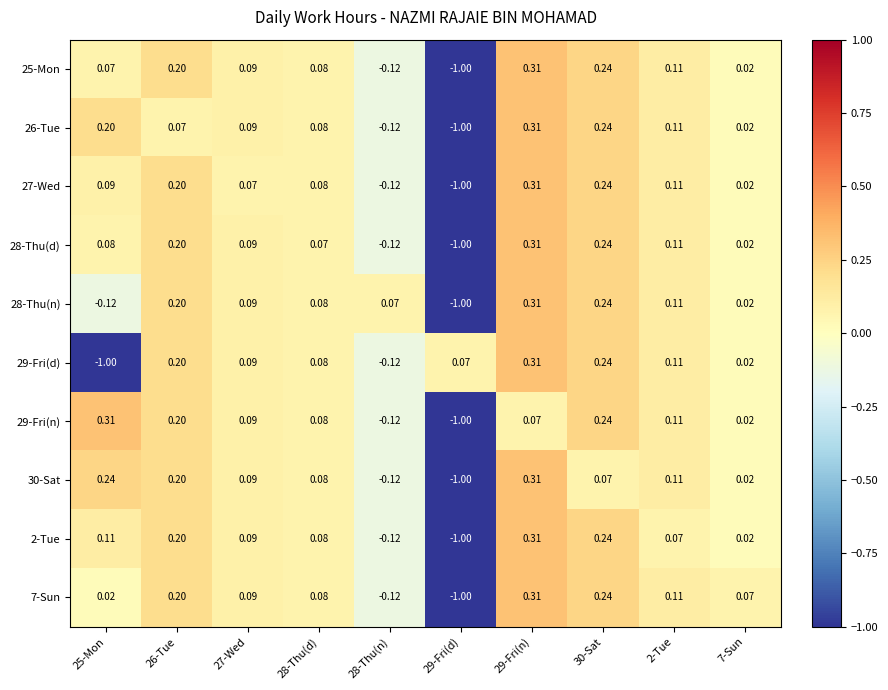

Is the value of 28-Thu(n) at 28-Thu(n) greater than the value of 29-Fri(d) at 7-Sun?

Yes